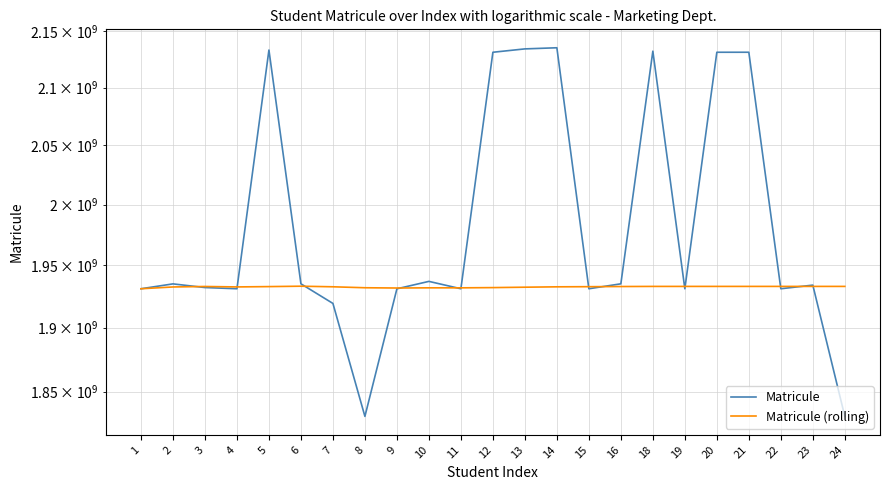

What is the sum of all Matricule values?

45634612965